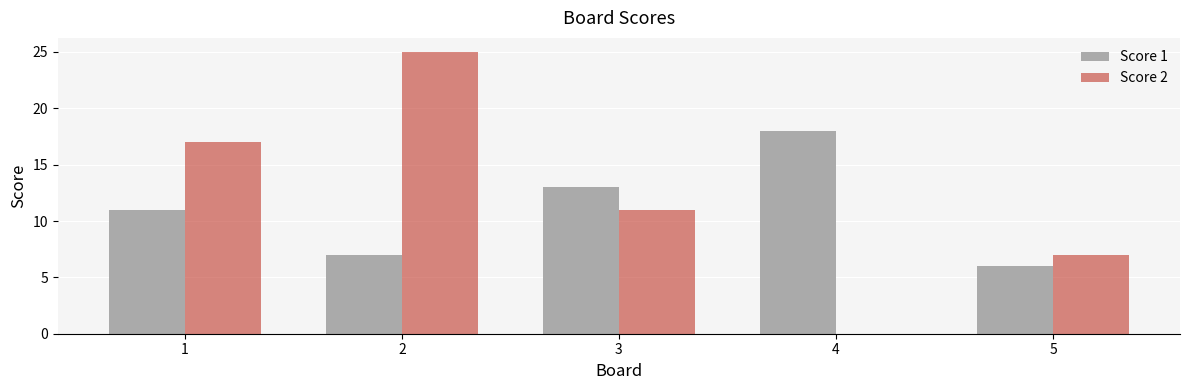

The Score 2 series shows 30 at 1. True or false?

False